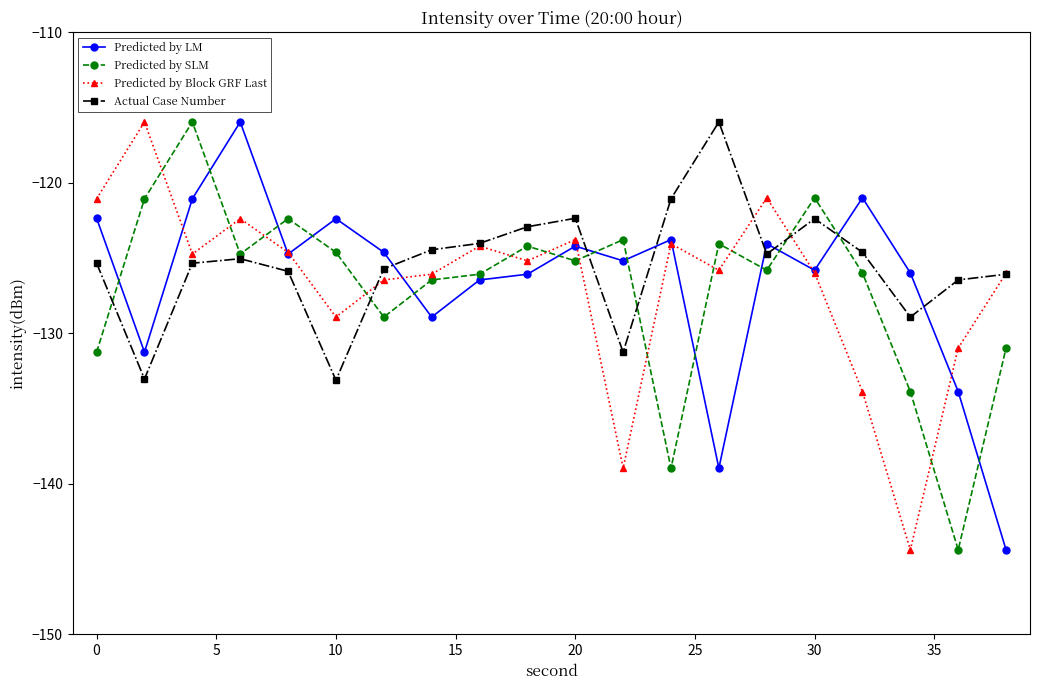

After their last crossing, which series has the higher values: Actual Case Number or Predicted by LM?

Actual Case Number